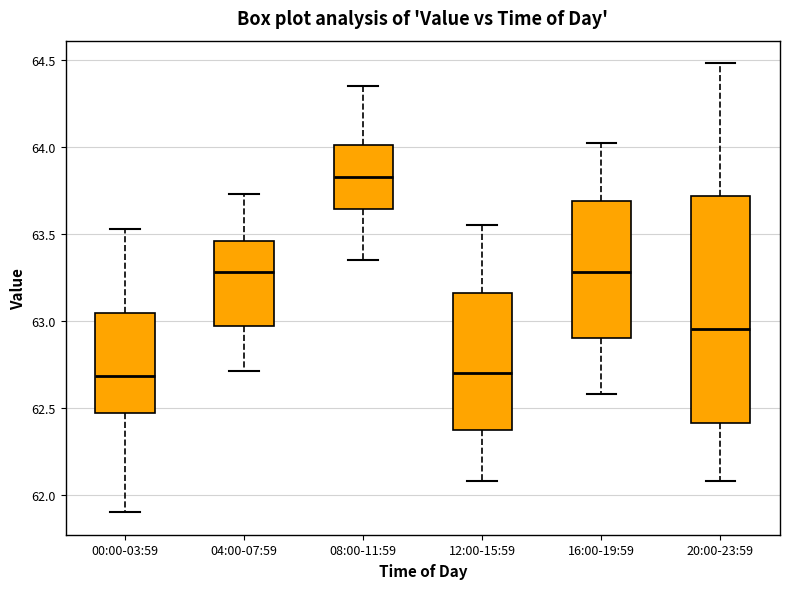

Reading left to right, read every box against the y-axis: the position of its median line, the range the box covers, and the ends of its whiskers. The values are not printed on the chart, so give them approximately, as read against the axis.

00:00-03:59: median 62.70, box 62.45 to 63.05, whiskers 61.90 to 63.55
04:00-07:59: median 63.30, box 62.95 to 63.45, whiskers 62.70 to 63.75
08:00-11:59: median 63.85, box 63.65 to 64.00, whiskers 63.35 to 64.35
12:00-15:59: median 62.70, box 62.35 to 63.15, whiskers 62.10 to 63.55
16:00-19:59: median 63.30, box 62.90 to 63.70, whiskers 62.60 to 64.00
20:00-23:59: median 62.95, box 62.40 to 63.70, whiskers 62.10 to 64.50